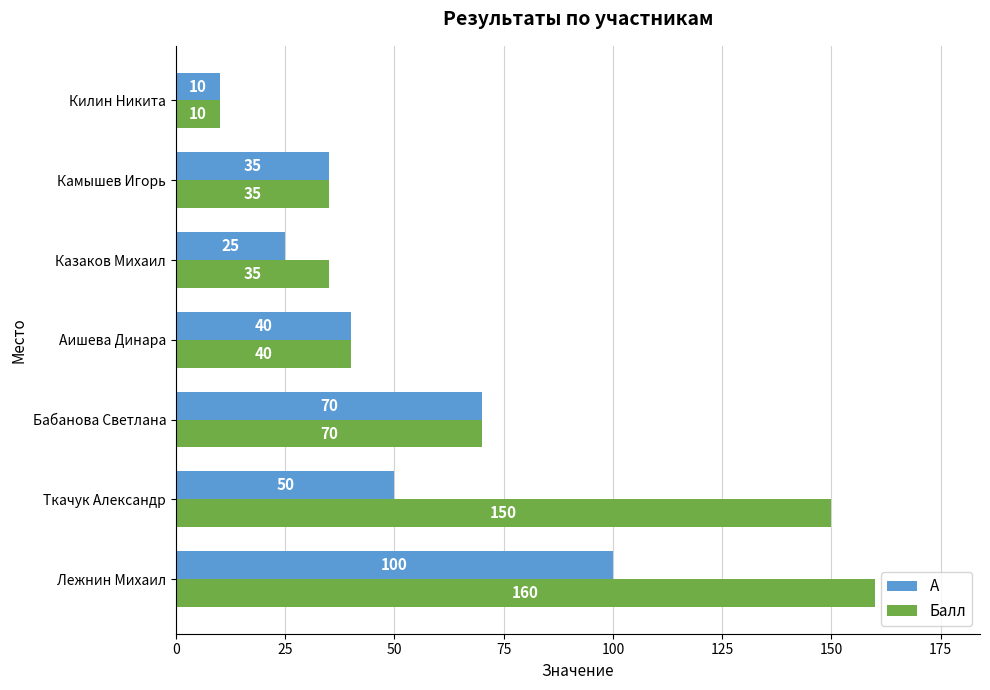

What is the average value of the A series?

47